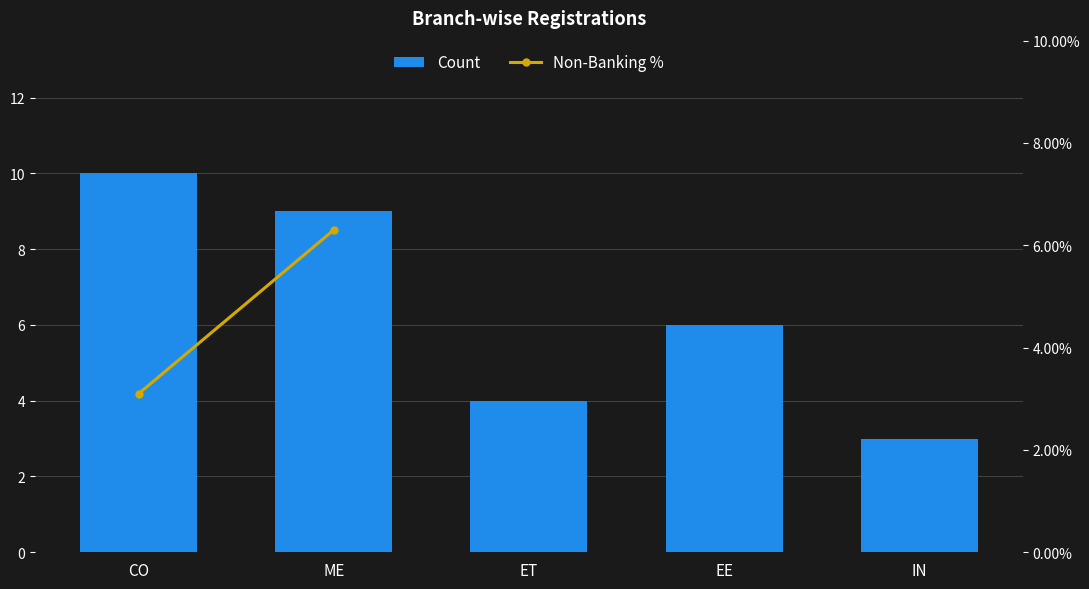

At CO, list the series in order from largest to smallest.

Count, Non-Banking %